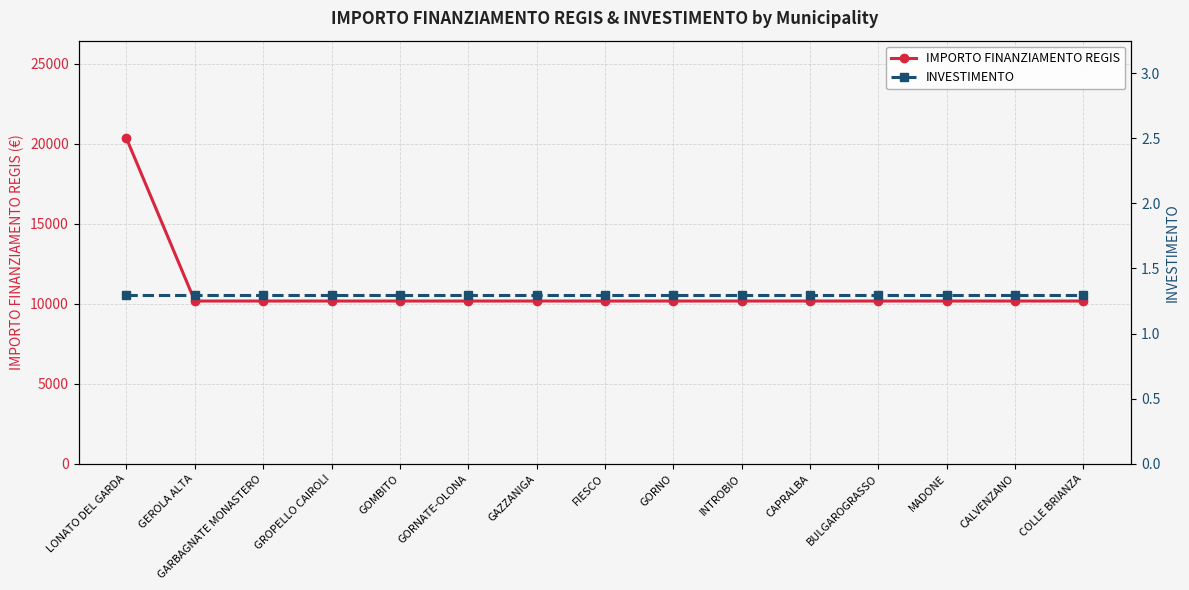

Rank the series at MADONE from highest to lowest value.

IMPORTO FINANZIAMENTO REGIS, INVESTIMENTO